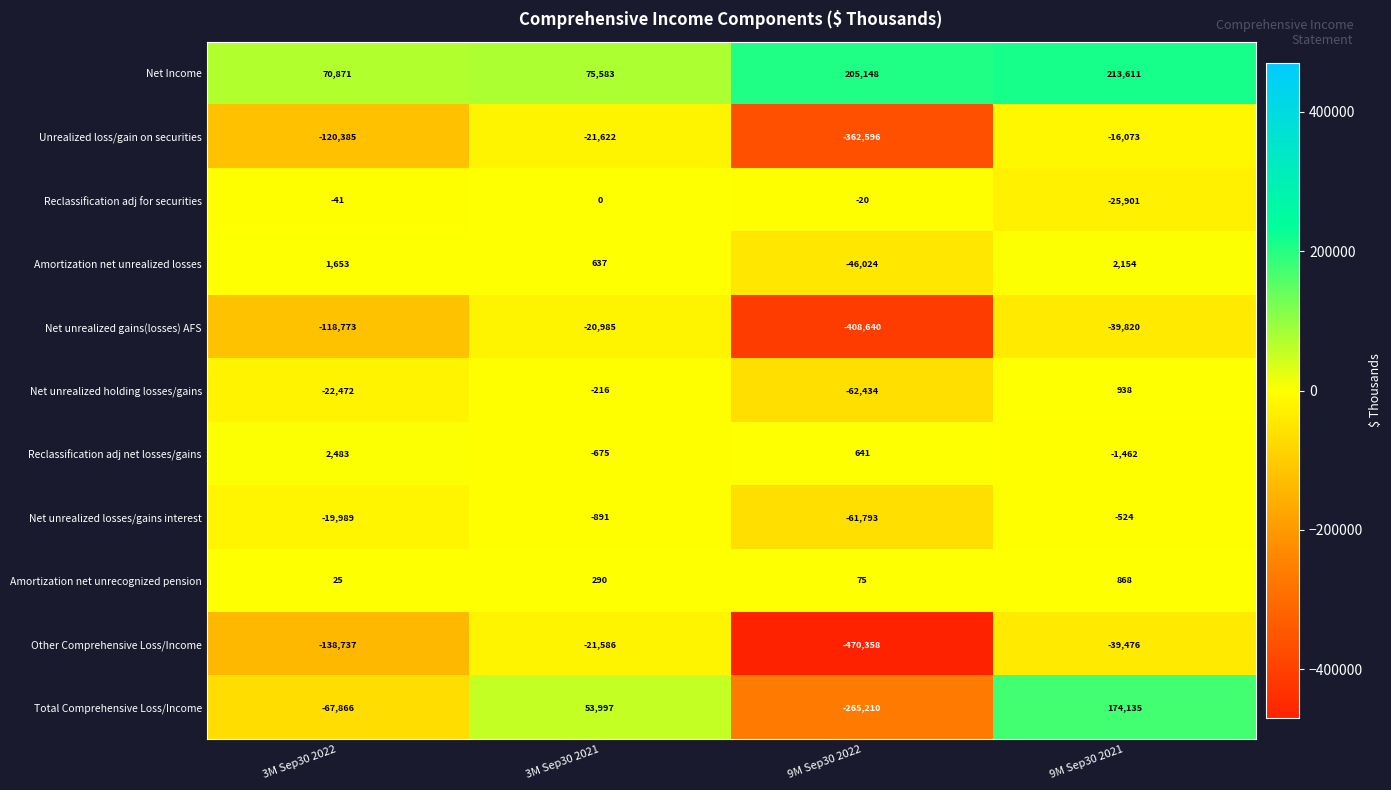

What is the smallest value displayed?

-470358